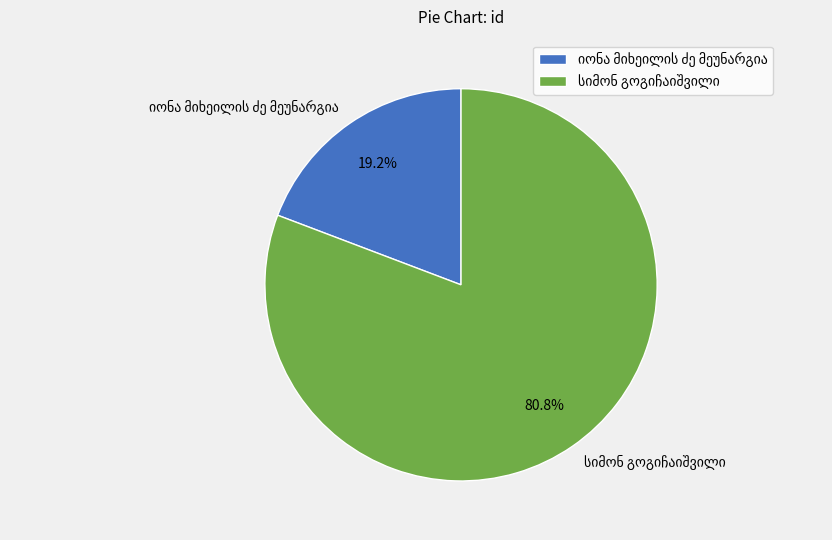

Is there a majority slice in this chart?

Yes